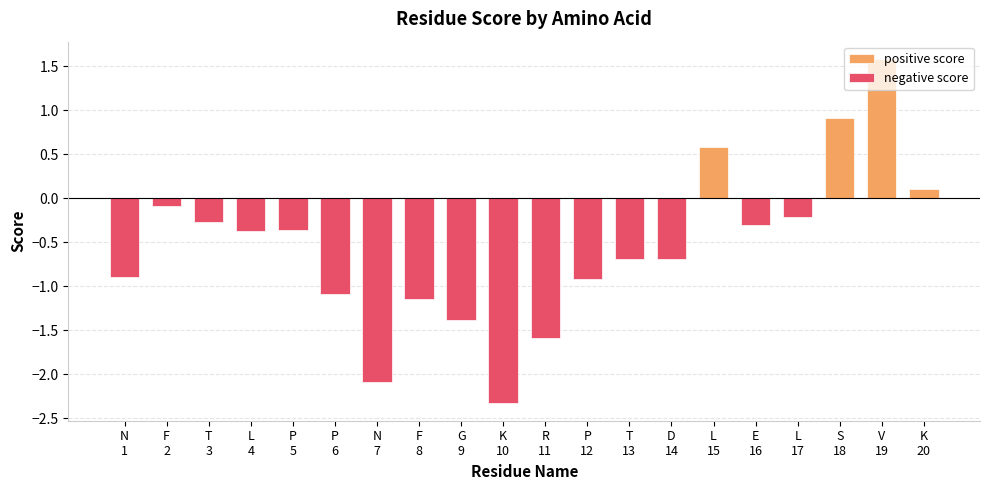

Reading left to right, what are all the values shown in this chart?

positive score: N
1=0.0	F
2=0.0	T
3=0.0	L
4=0.0	P
5=0.0	P
6=0.0	N
7=0.0	F
8=0.0	G
9=0.0	K
10=0.0	R
11=0.0	P
12=0.0	T
13=0.0	D
14=0.0	L
15=0.6	E
16=0.0	L
17=0.0	S
18=0.9	V
19=1.6	K
20=0.1
negative score: N
1=-0.9	F
2=-0.1	T
3=-0.3	L
4=-0.4	P
5=-0.4	P
6=-1.1	N
7=-2.1	F
8=-1.1	G
9=-1.4	K
10=-2.3	R
11=-1.6	P
12=-0.9	T
13=-0.7	D
14=-0.7	L
15=0.0	E
16=-0.3	L
17=-0.2	S
18=0.0	V
19=0.0	K
20=0.0